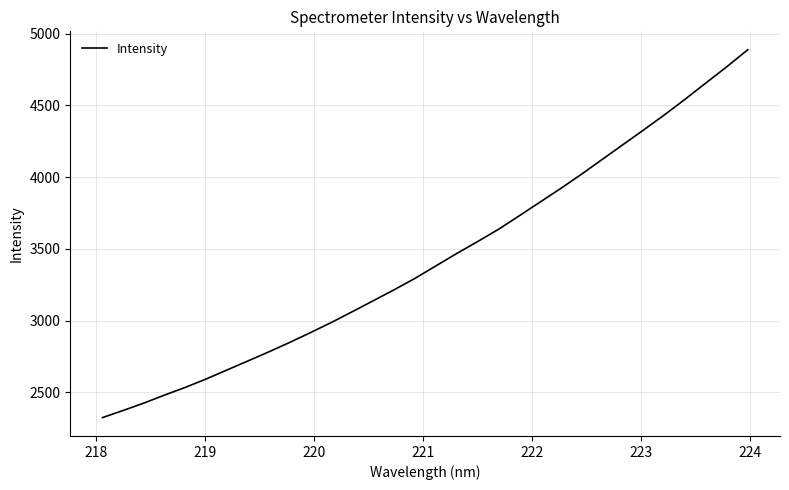

What is the difference between the maximum and minimum values?

2563.8